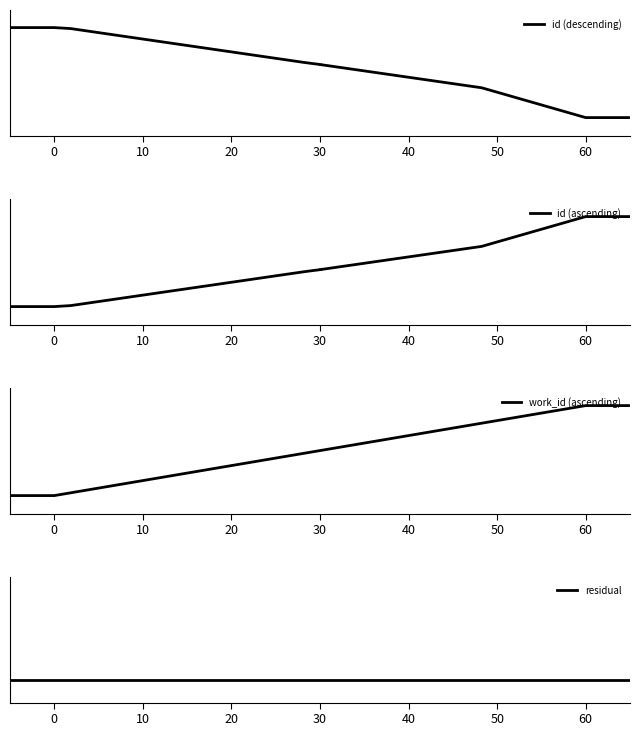

At how many categories does at least one series exceed 0?

12